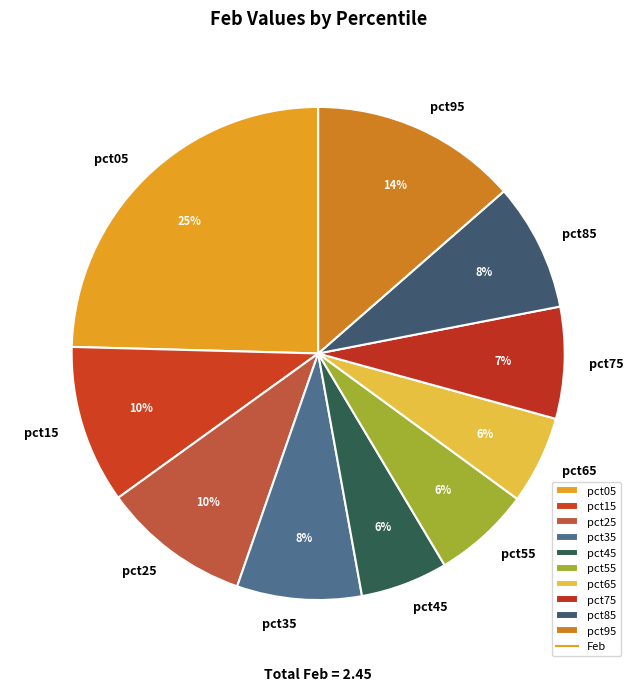

What percentage is the pct15 slice, to the nearest percent?

10%